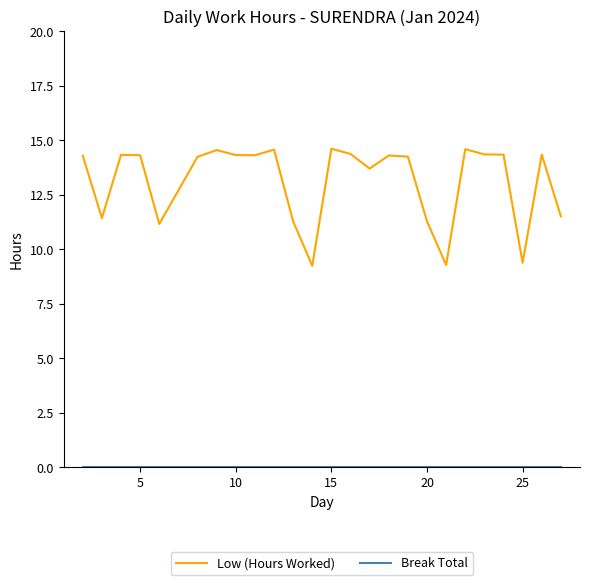

Which series has the largest total across all categories?

Low (Hours Worked)